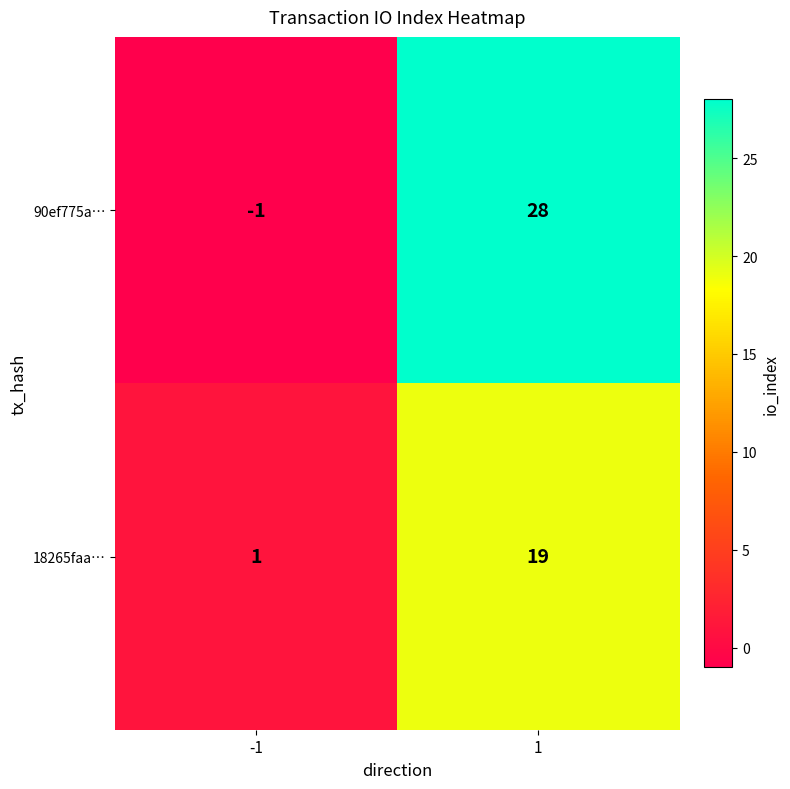

What is the sum of all 90ef775a… values?

27